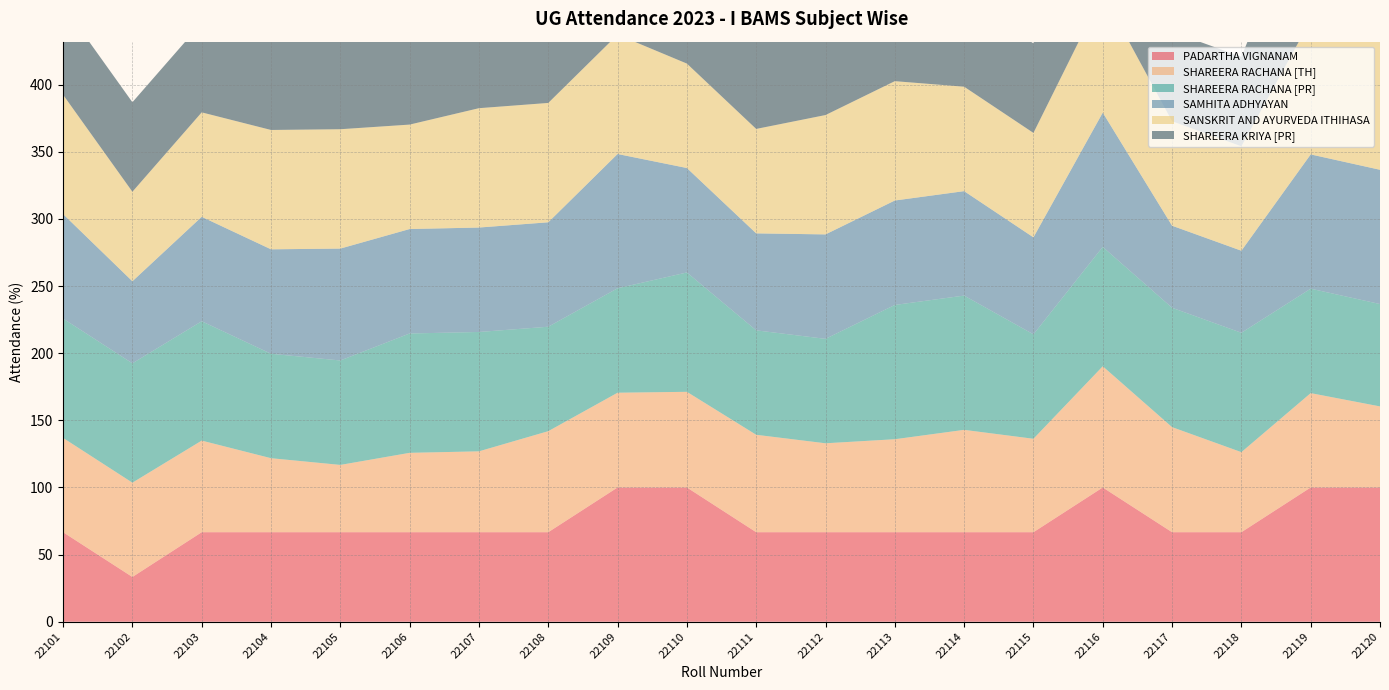

Reading right to left, what are all the values shown in this chart?

PADARTHA VIGNANAM: 100.0	100.0	66.7	66.7	100.0	66.7	66.7	66.7	66.7	66.7	100.0	100.0	66.7	66.7	66.7	66.7	66.7	66.7	33.3	66.7
SHAREERA RACHANA [TH]: 60.4	70.3	59.6	78.3	90.3	69.6	76.2	69.2	66.2	72.6	71.2	70.6	75.2	60.2	59.1	50.1	55.1	68.2	70.2	70.2
SHAREERA RACHANA [PR]: 76.2	77.8	88.9	88.9	88.9	77.8	100.0	100.0	77.8	77.8	88.9	77.8	77.8	88.9	88.9	77.8	77.8	88.9	88.9	88.9
SAMHITA ADHYAYAN: 100.0	100.0	61.1	61.1	100.0	72.2	77.8	77.8	77.8	72.2	77.8	100.0	77.8	77.8	77.8	83.3	77.8	77.8	61.1	77.8
SANSKRIT AND AYURVEDA ITHIHASA: 100.0	100.0	77.8	77.8	88.9	77.8	77.8	88.9	88.9	77.8	77.8	88.9	88.9	88.9	77.8	88.9	88.9	77.8	66.7	88.9
SHAREERA KRIYA [PR]: 100.0	100.0	66.7	66.7	100.0	66.7	66.7	66.7	66.7	66.7	100.0	100.0	66.7	66.7	66.7	66.7	66.7	66.7	66.7	66.7